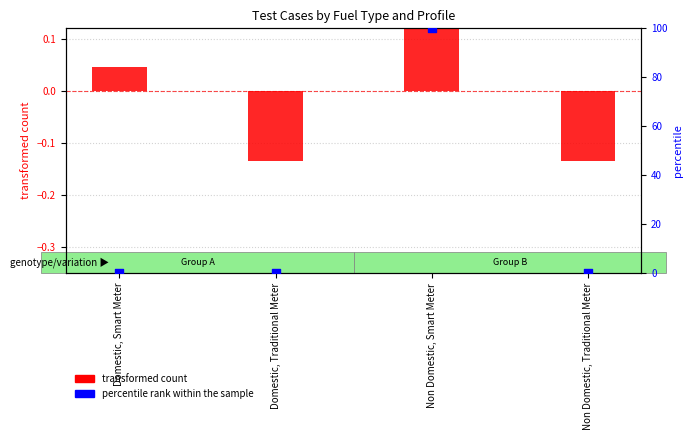

Which series has the largest Y range (max minus min)?

percentile rank within the sample